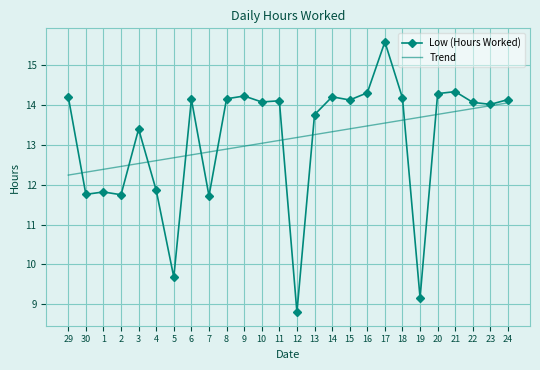

True or false: Low (Hours Worked) has more than 0 points higher than both neighbors.

True